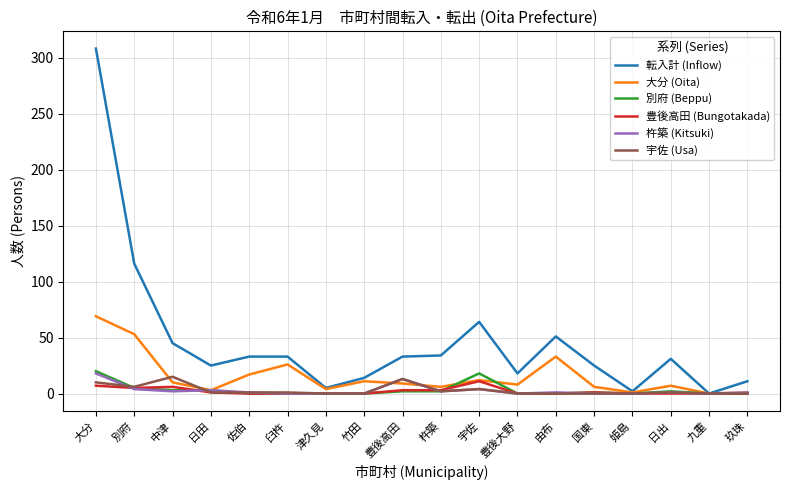

What is the difference between the maximum and minimum values in the 別府 (Beppu) series?

20